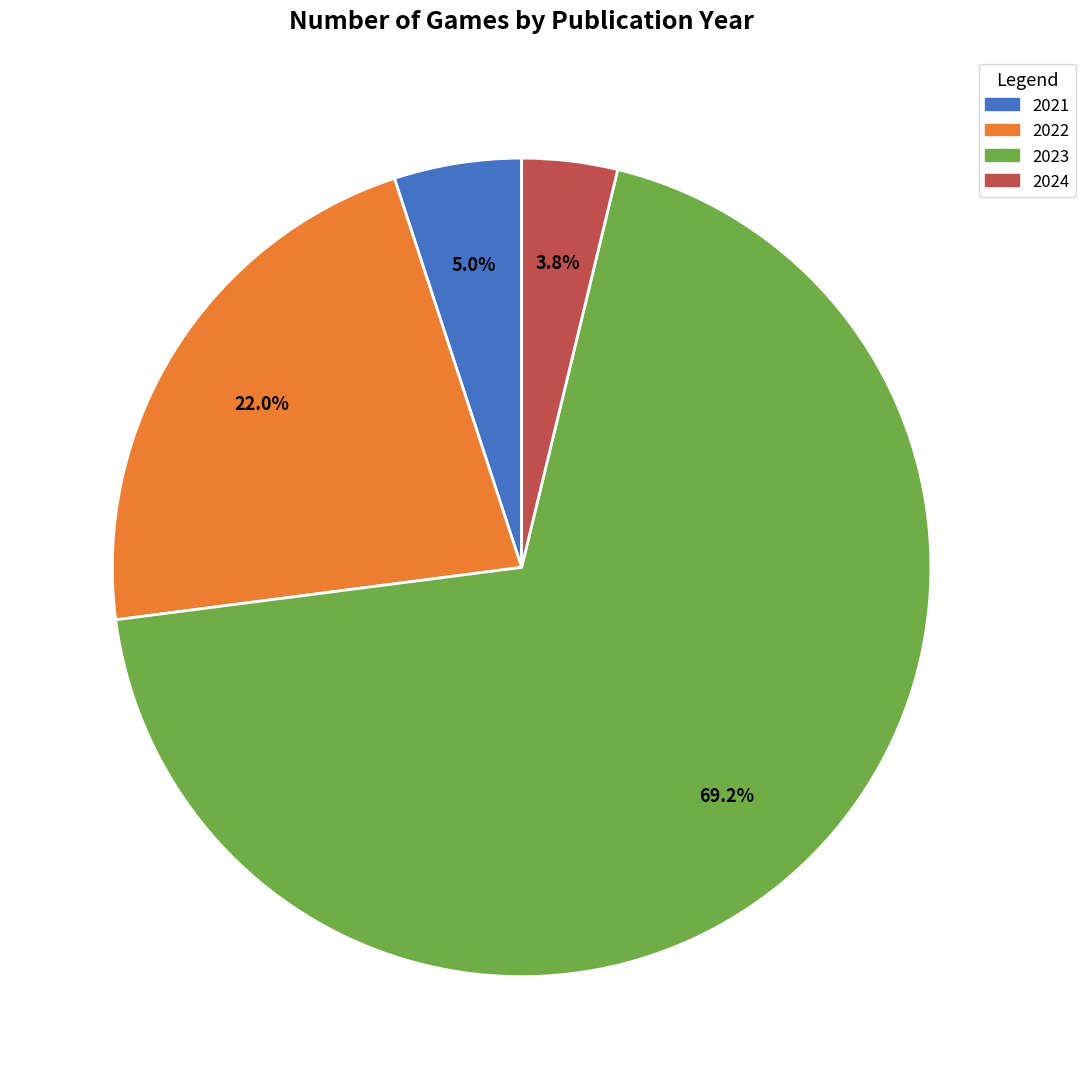

Does any single category account for the majority?

Yes